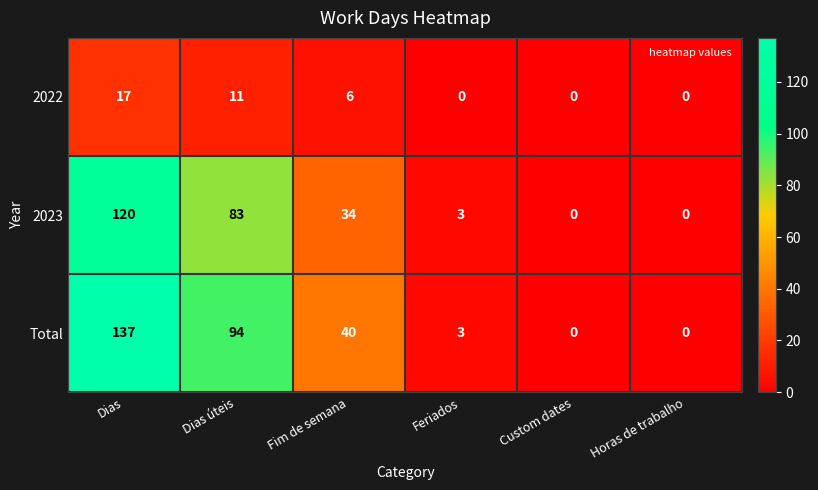

Reading right to left, transcribe all the data shown in this chart.

2022: Horas de trabalho=0	Custom dates=0	Feriados=0	Fim de semana=6	Dias úteis=11	Dias=17
2023: Horas de trabalho=0	Custom dates=0	Feriados=3	Fim de semana=34	Dias úteis=83	Dias=120
Total: Horas de trabalho=0	Custom dates=0	Feriados=3	Fim de semana=40	Dias úteis=94	Dias=137